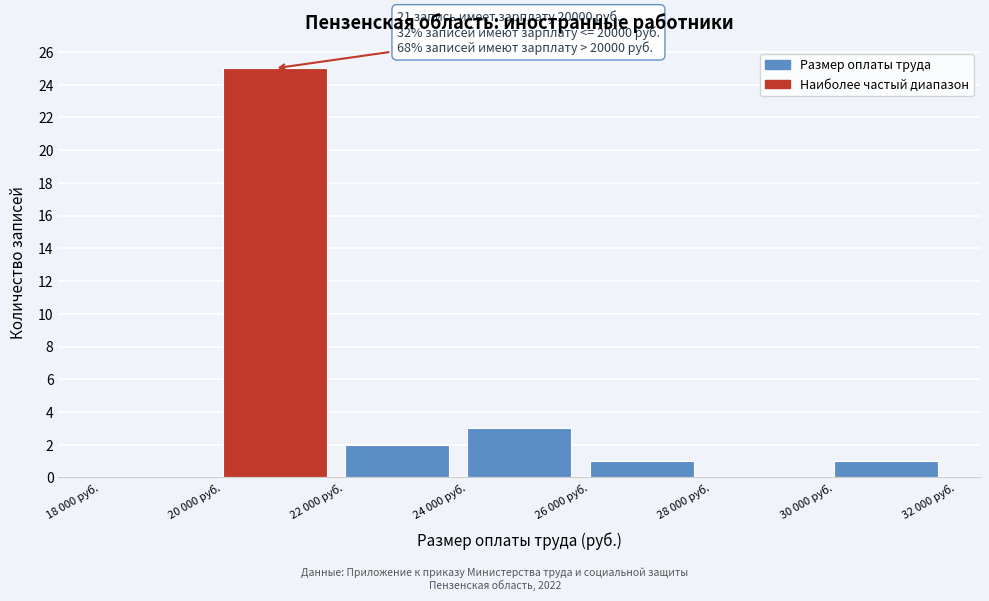

Reading left to right, list all the values displayed in this chart.

18 000 руб.=0	20 000 руб.=25	22 000 руб.=2	24 000 руб.=3	26 000 руб.=1	28 000 руб.=0	30 000 руб.=1